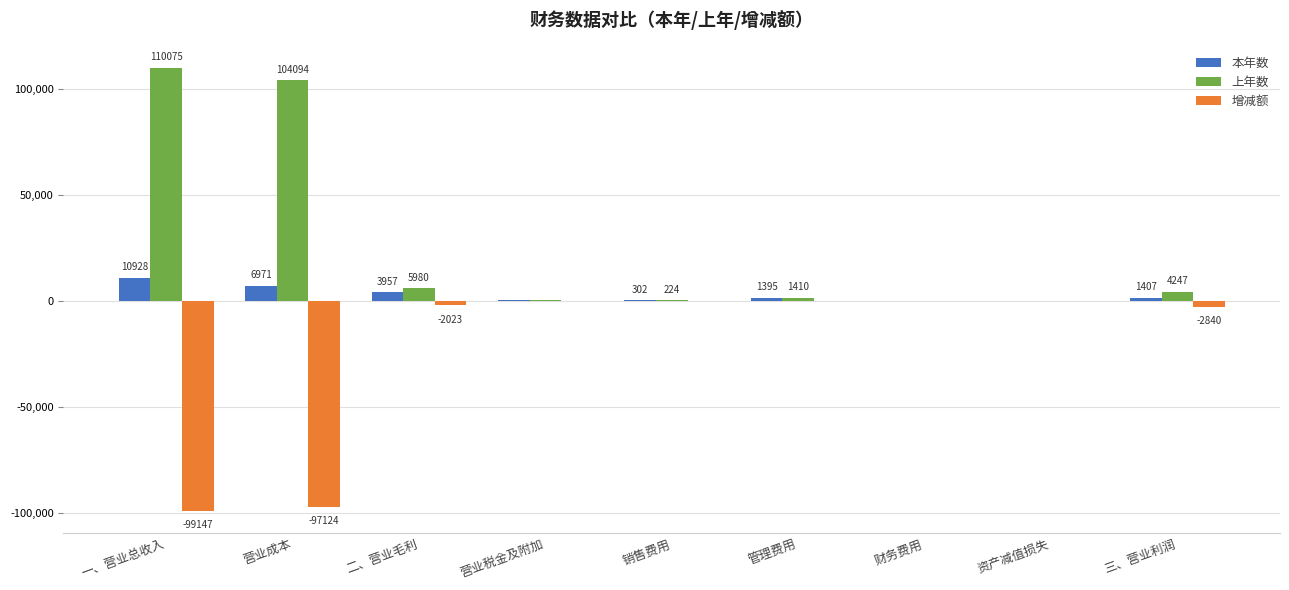

At which label does 上年数 first exceed 1410?

一、营业总收入